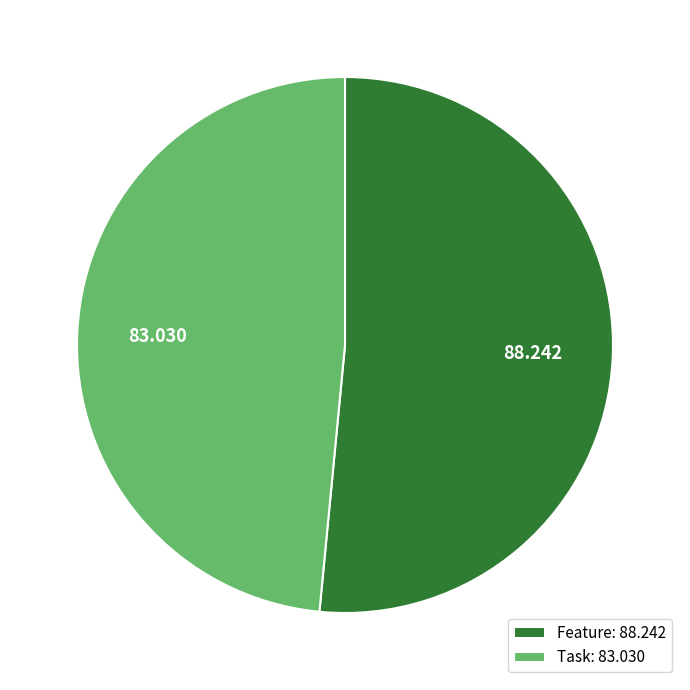

Is Task the majority of the pie?

No